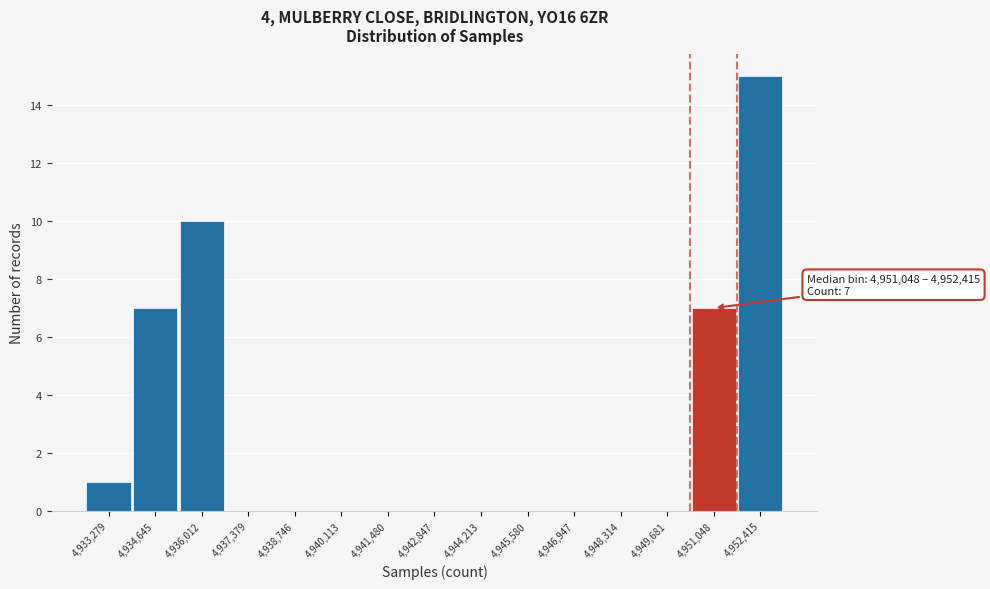

Reading left to right, list all the values displayed in this chart.

4,933,279=1	4,934,645=7	4,936,012=10	4,937,379=0	4,938,746=0	4,940,113=0	4,941,480=0	4,942,847=0	4,944,213=0	4,945,580=0	4,946,947=0	4,948,314=0	4,949,681=0	4,951,048=7	4,952,415=15